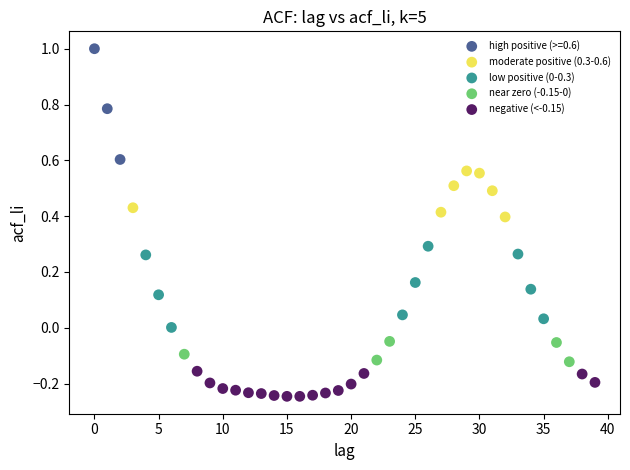

Which series has the largest Y range (max minus min)?

high positive (>=0.6)